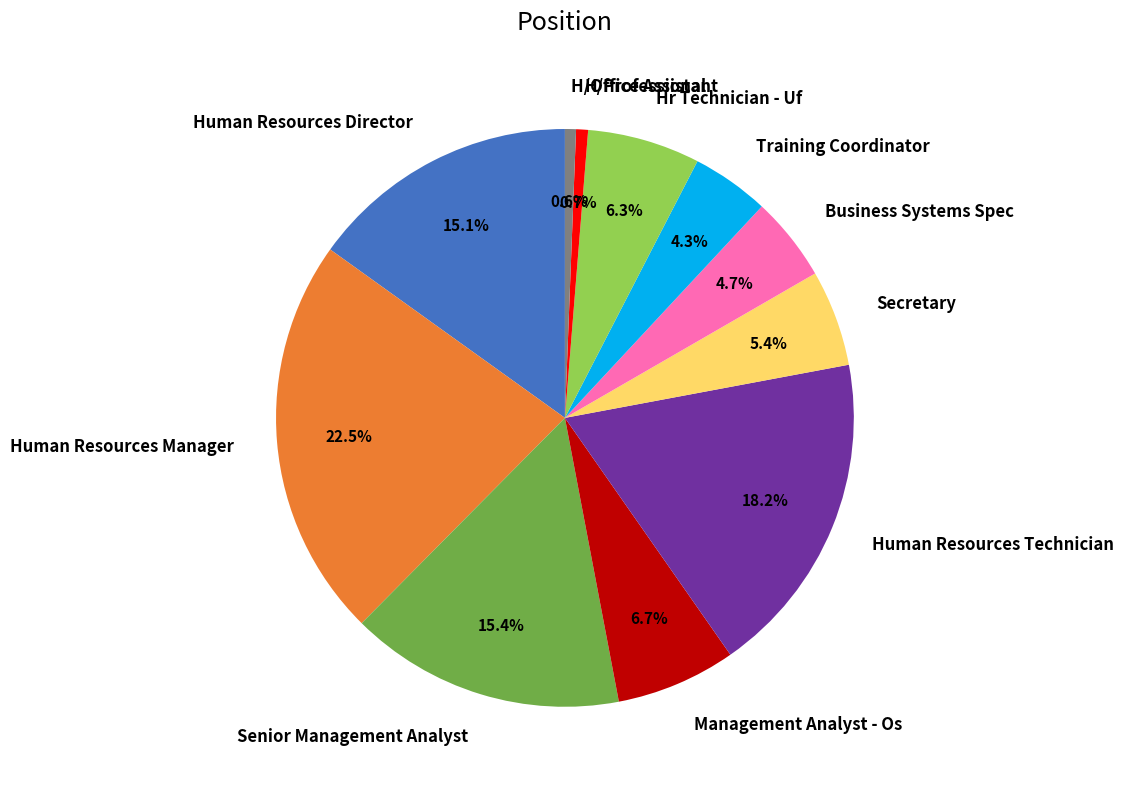

To the nearest percent, what percentage of the pie is Training Coordinator?

4%